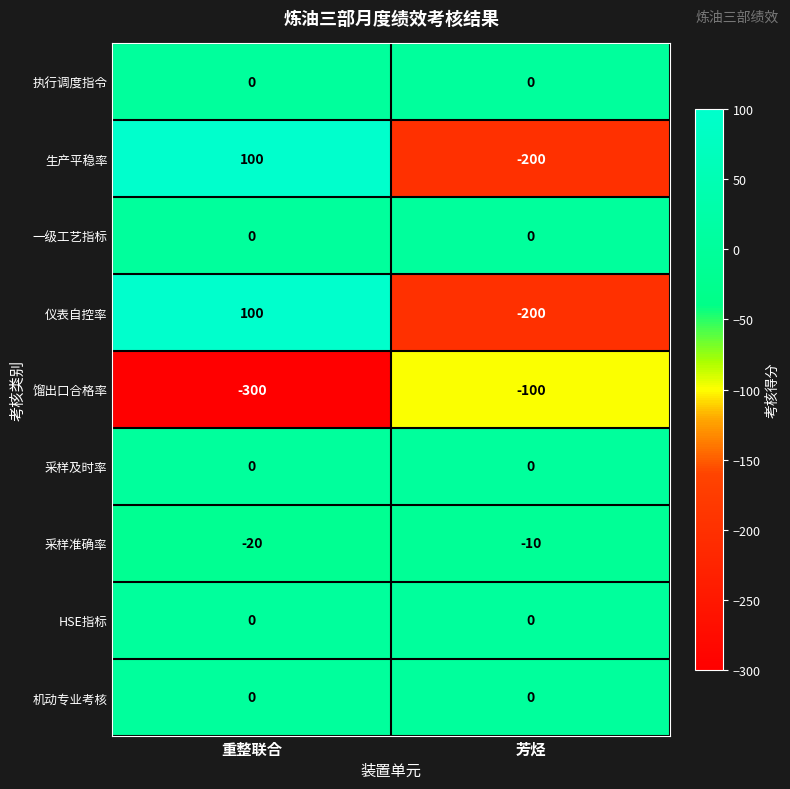

What is the maximum value shown in the chart?

100